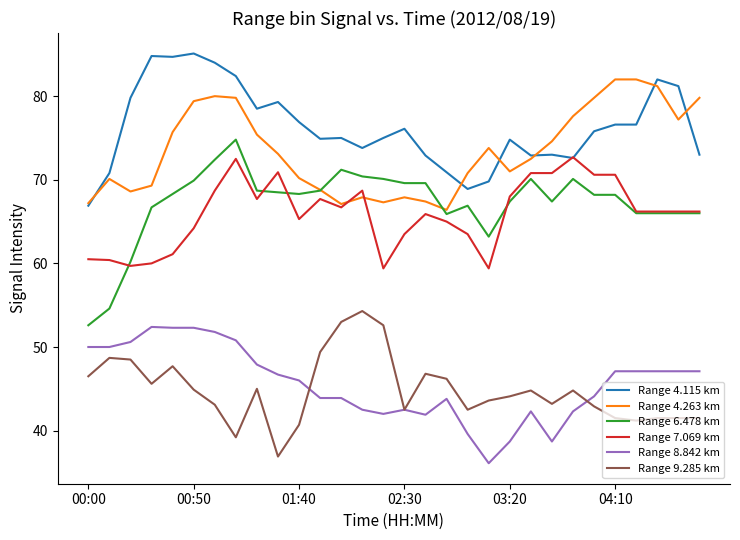

True or false: Range 8.842 km and Range 4.115 km cross at least once.

False